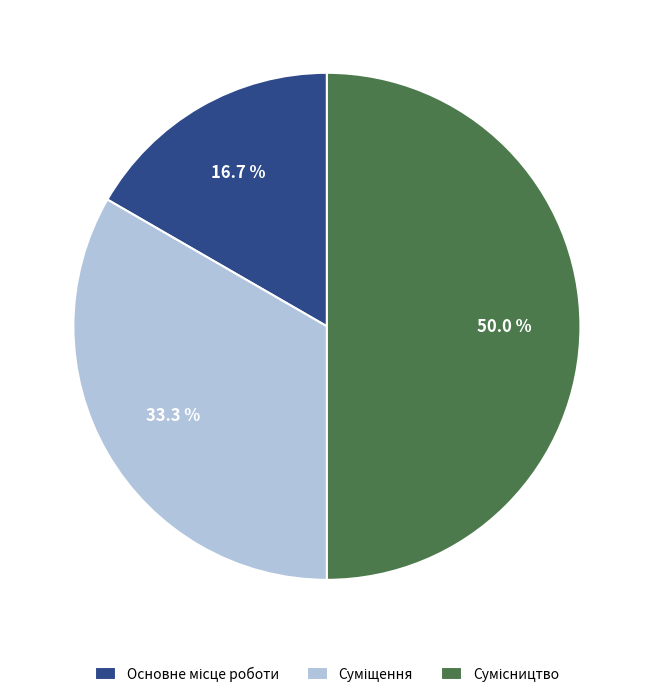

What is the total percentage of Сумісництво and Основне місце роботи?

66.7%